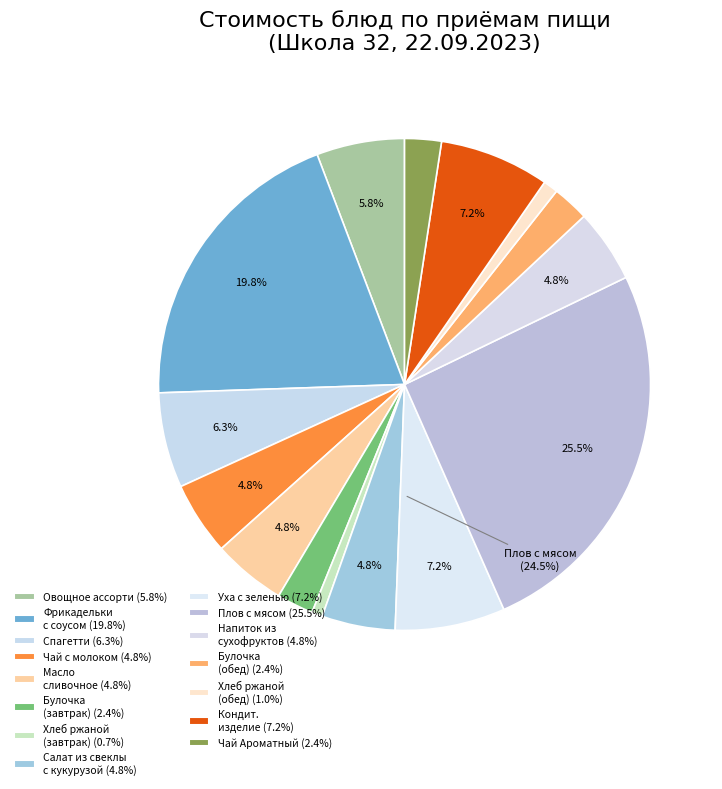

To the nearest percent, what is the combined percentage of Хлеб ржаной (завтрак) and Чай Ароматный?

3%